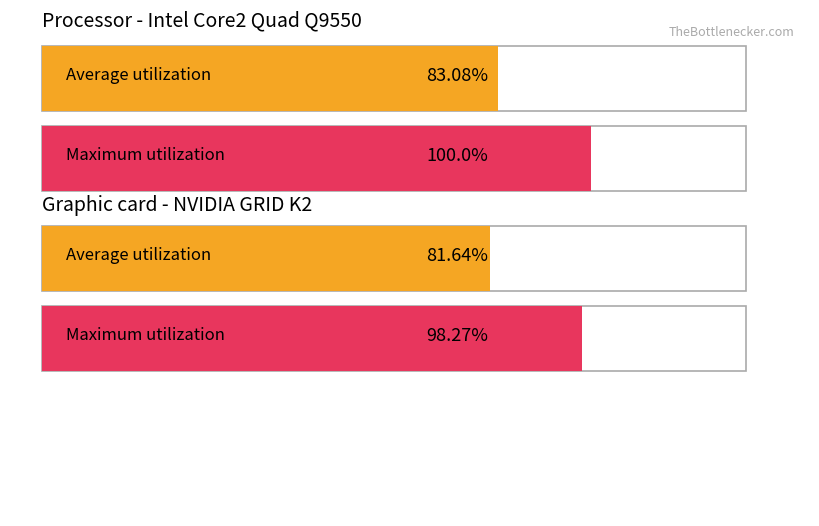

True or false: Новий тариф з ПДВ, грн./кв.м. has a value of 0.1 at Боброва, 62.

False